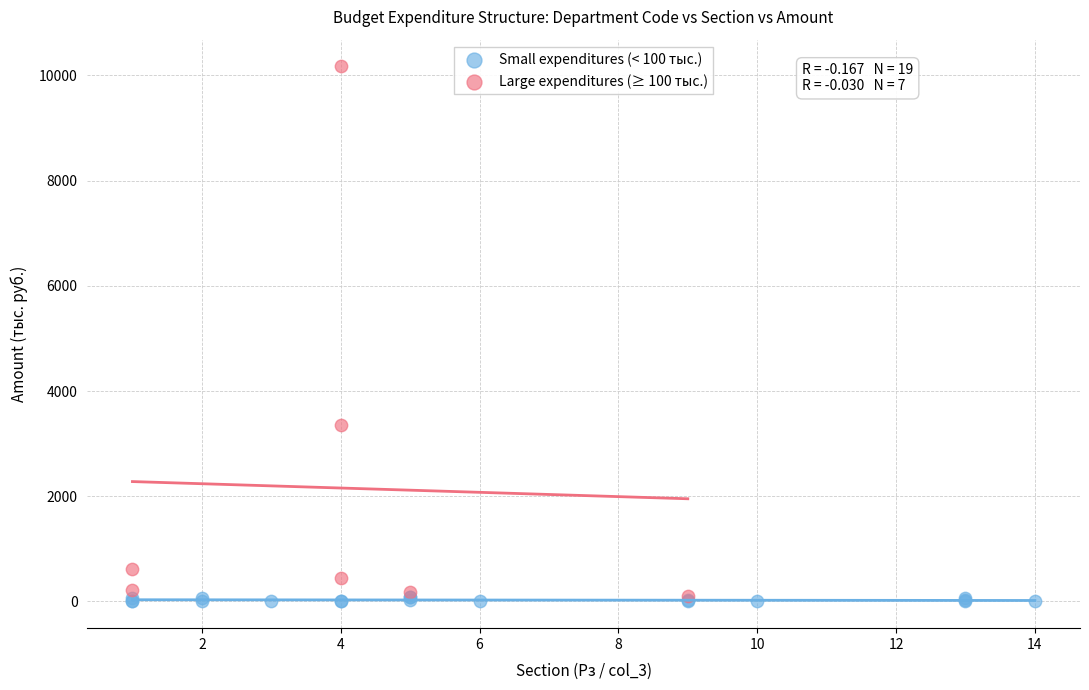

Which series reaches the maximum Y coordinate?

Large expenditures (≥ 100 тыс.)